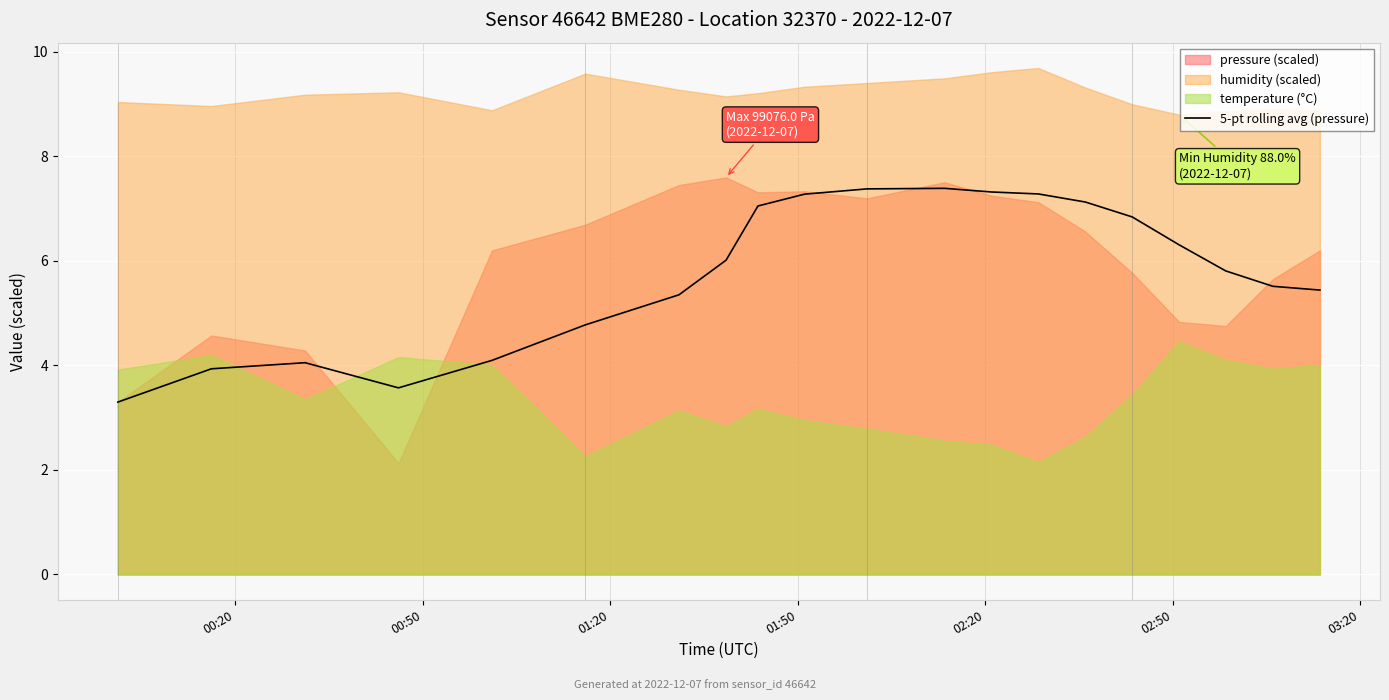

True or false: the data has more than 2 interior local peaks.

False